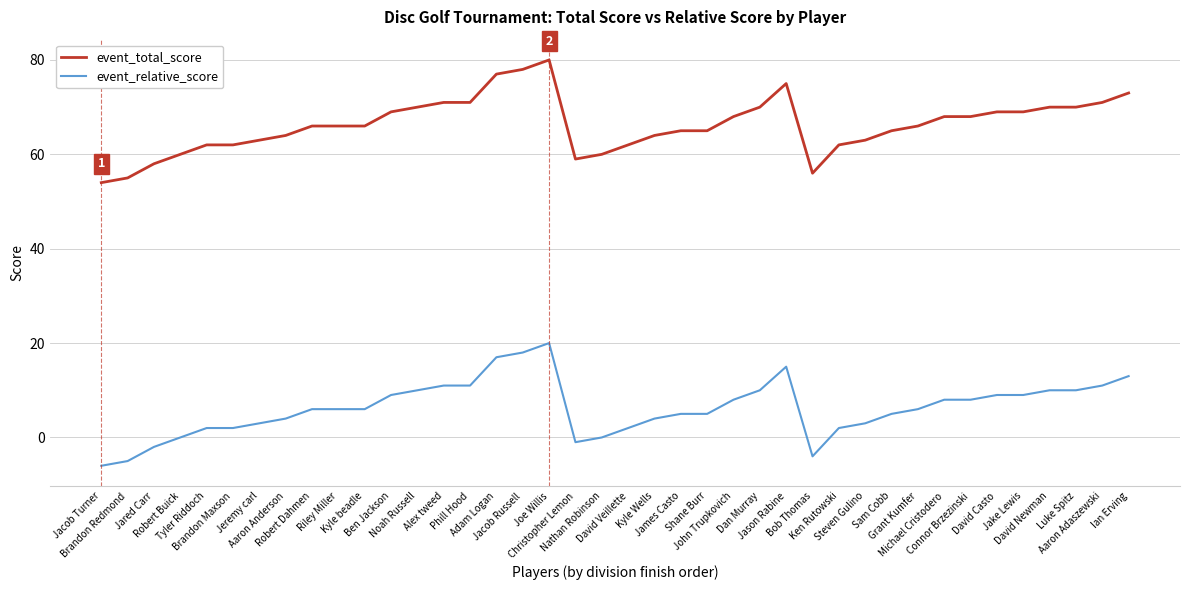

True or false: event_total_score and event_relative_score intersect in this chart.

False